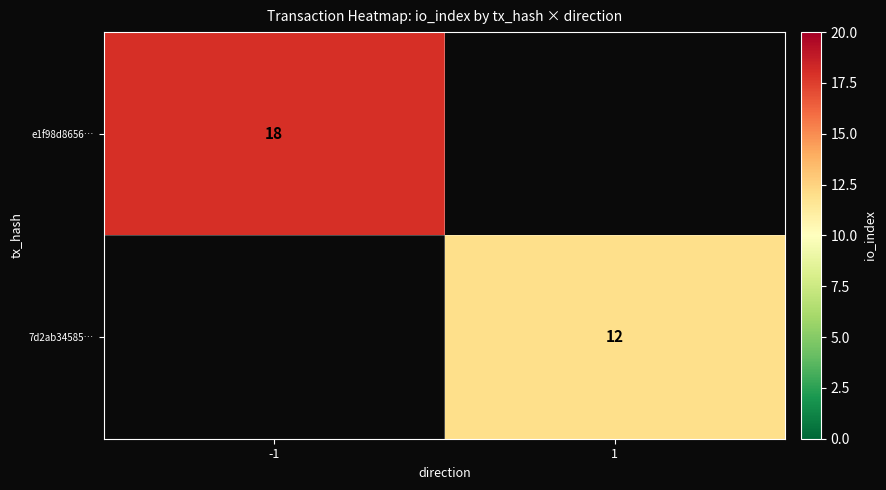

True or false: e1f98d8656… has a value of 18 at -1.

True